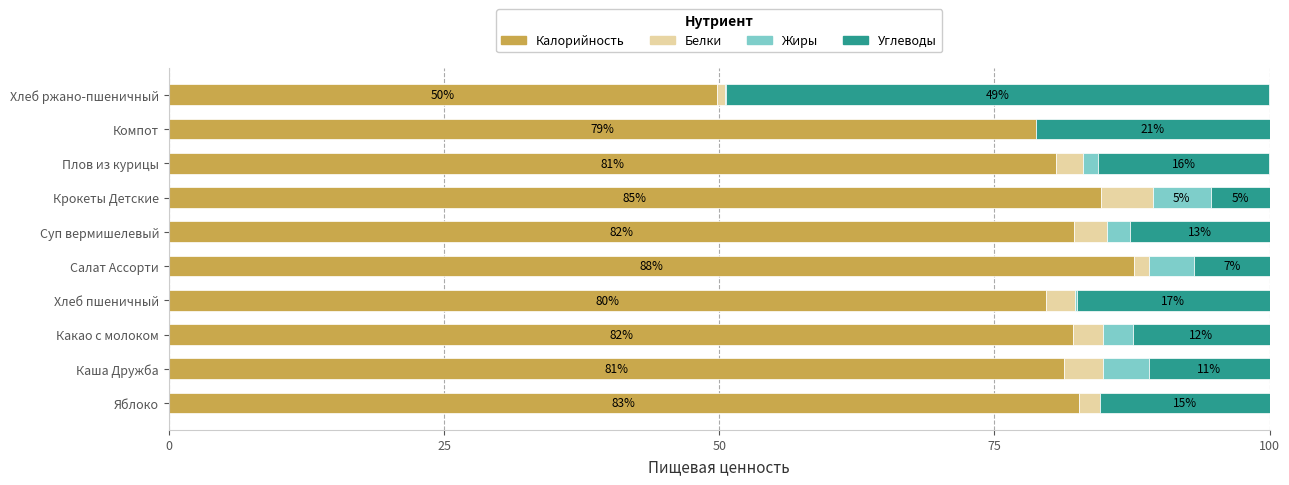

What are all the series names shown in the legend?

Калорийность, Белки, Жиры, Углеводы